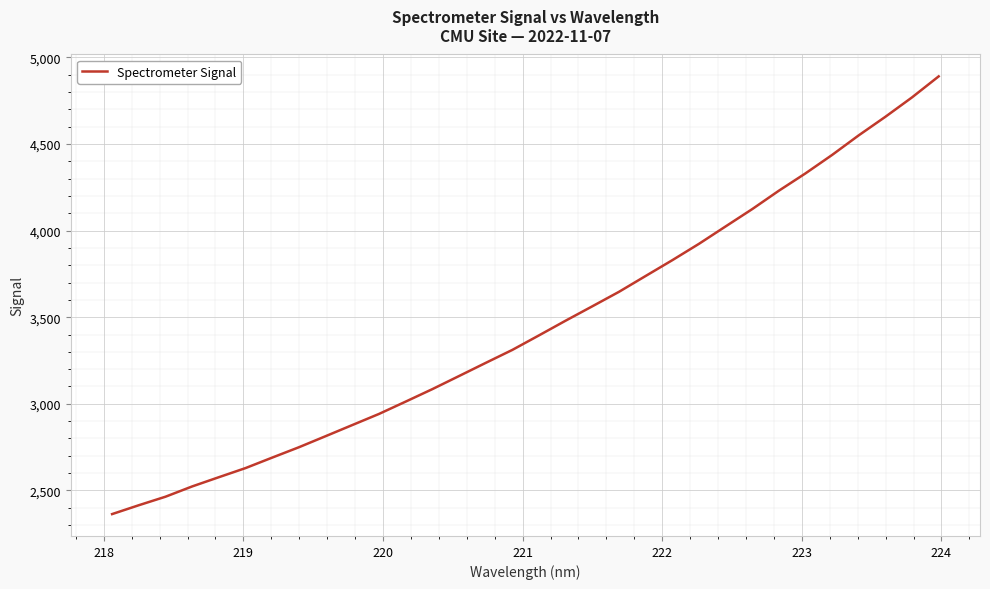

What is the difference between the maximum and minimum values?

2528.3